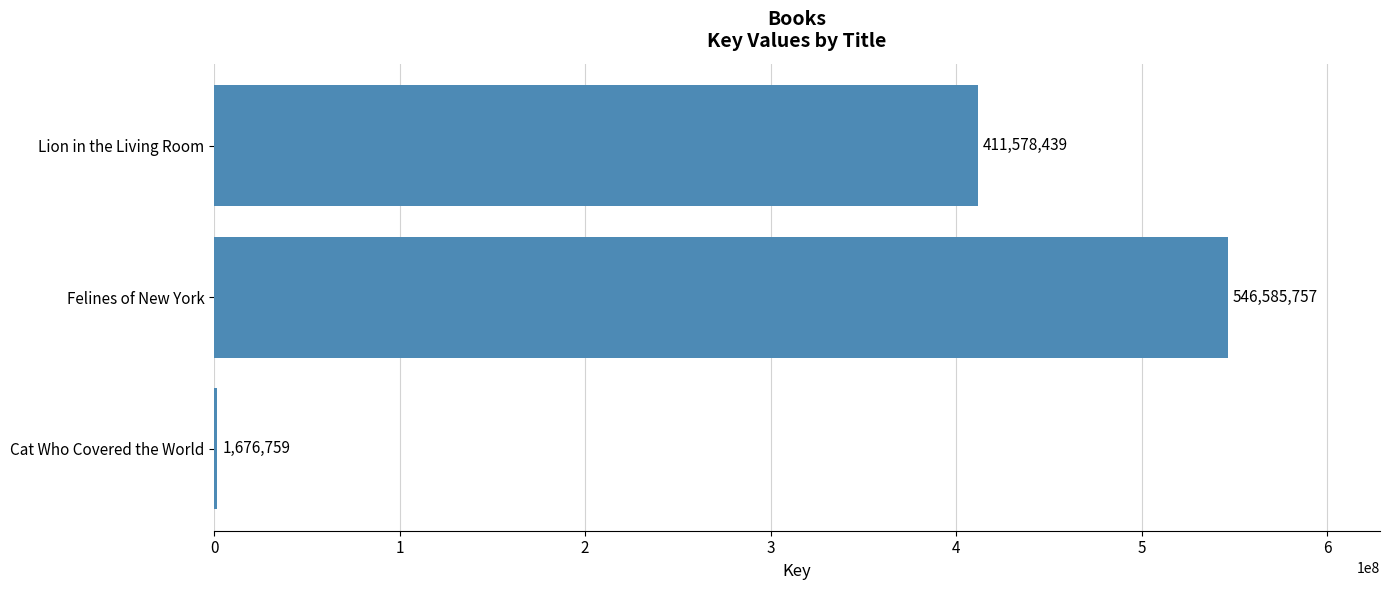

How many categories are shown in the chart?

3